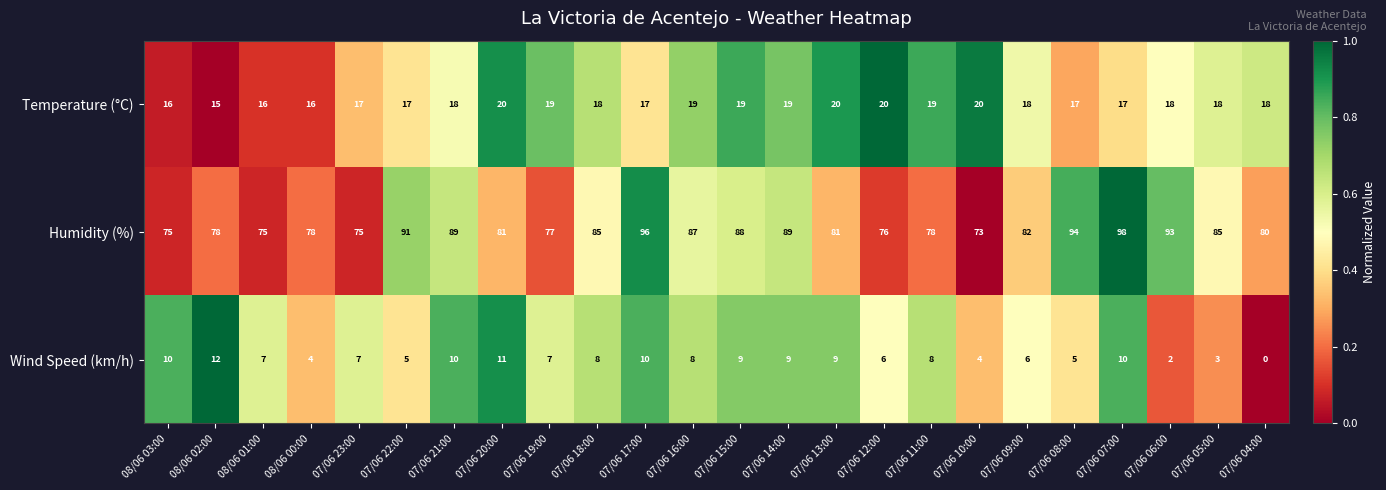

Which series has the largest total across all categories?

Humidity (%)